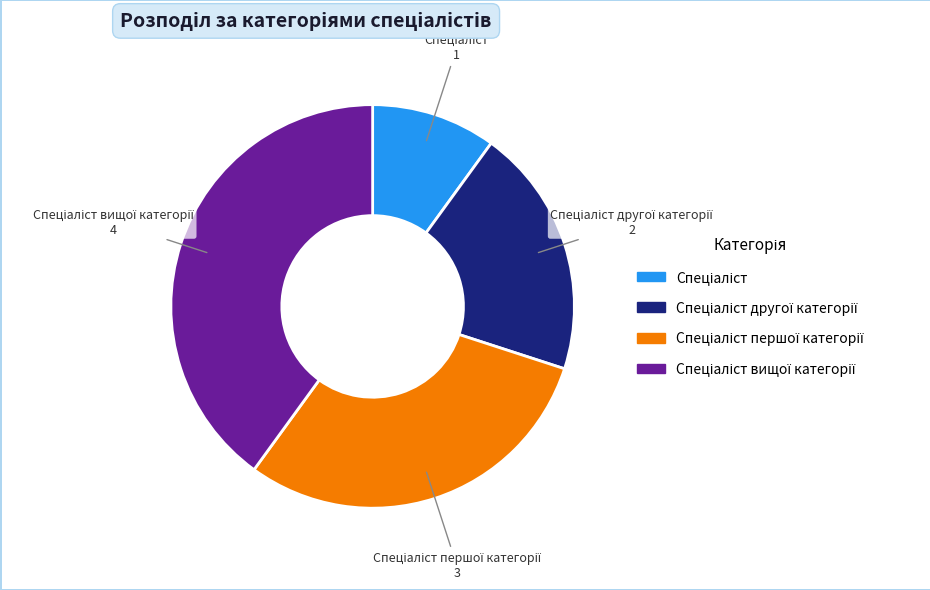

Does any single category account for the majority?

No